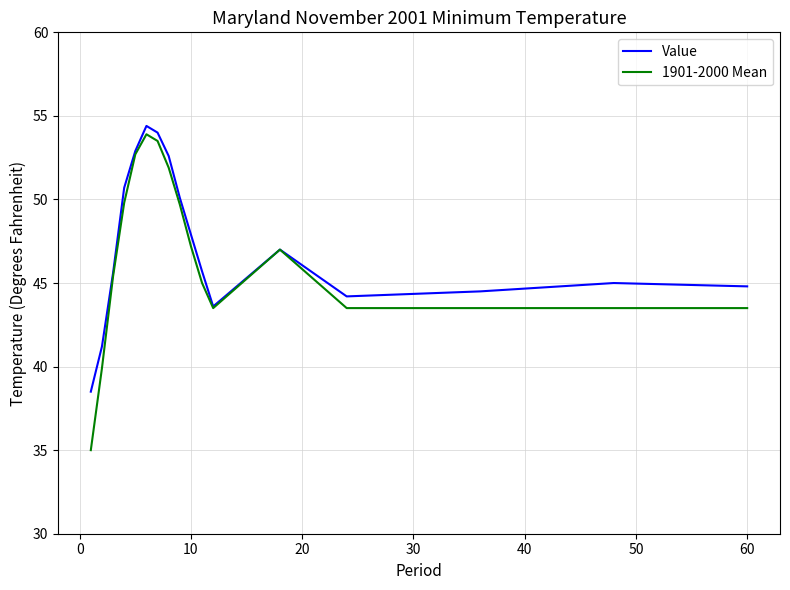

What is the greatest value displayed?

54.4